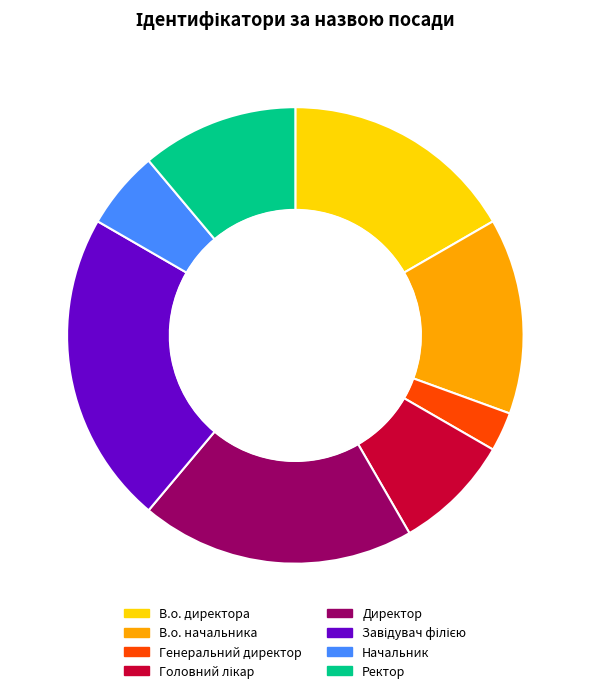

Which slice is the smallest?

Генеральний директор